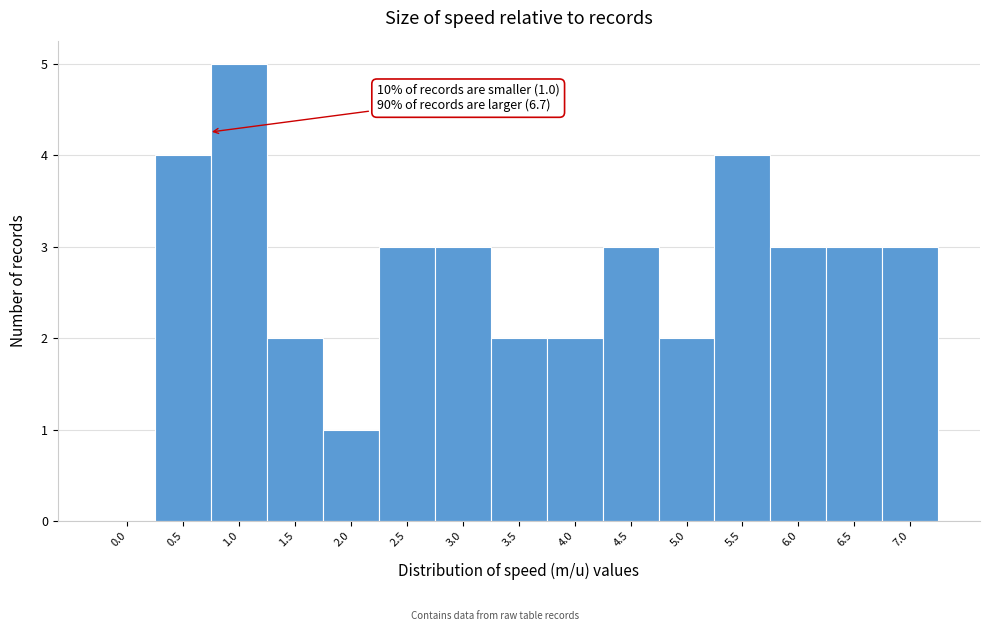

Reading right to left, list all the values displayed in this chart.

7.0=3	6.5=3	6.0=3	5.5=4	5.0=2	4.5=3	4.0=2	3.5=2	3.0=3	2.5=3	2.0=1	1.5=2	1.0=5	0.5=4	0.0=0